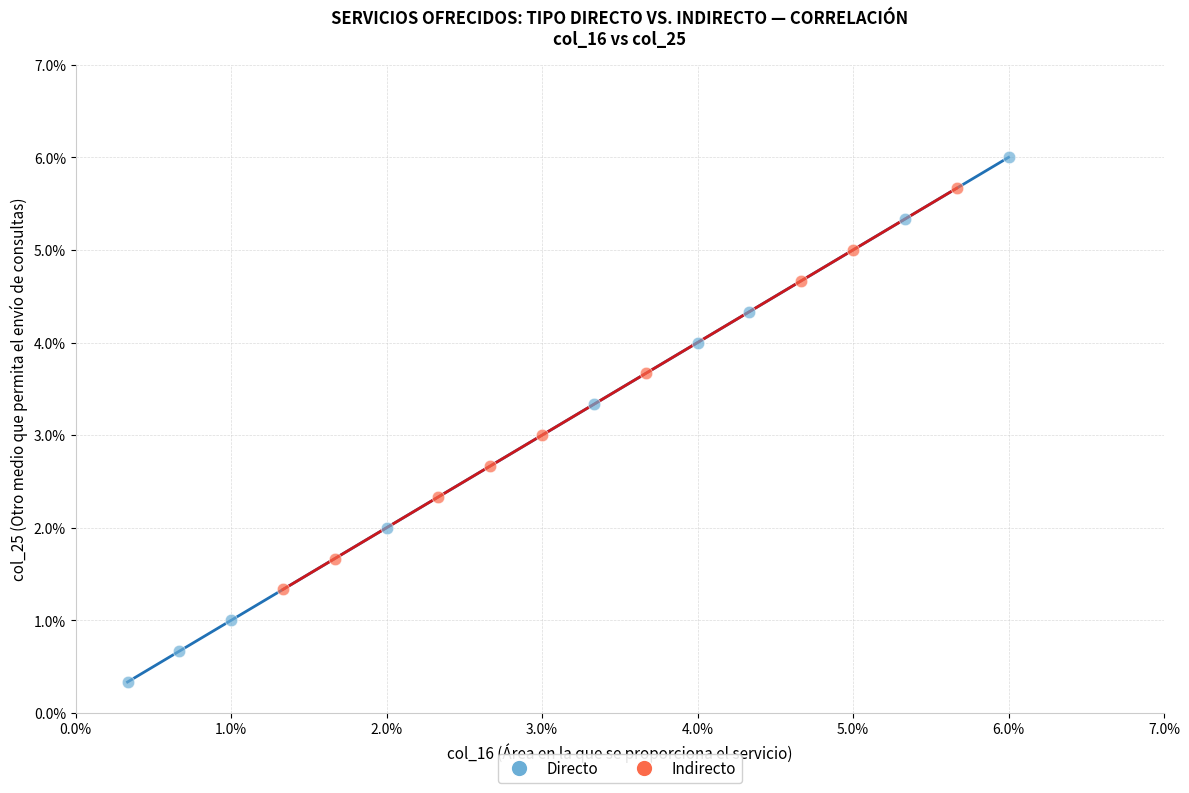

Which series reaches the maximum Y coordinate?

Directo